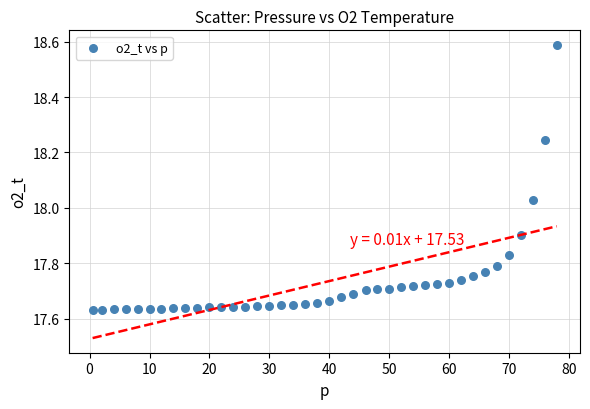

What is the range of Y values (max minus min)?

1.0